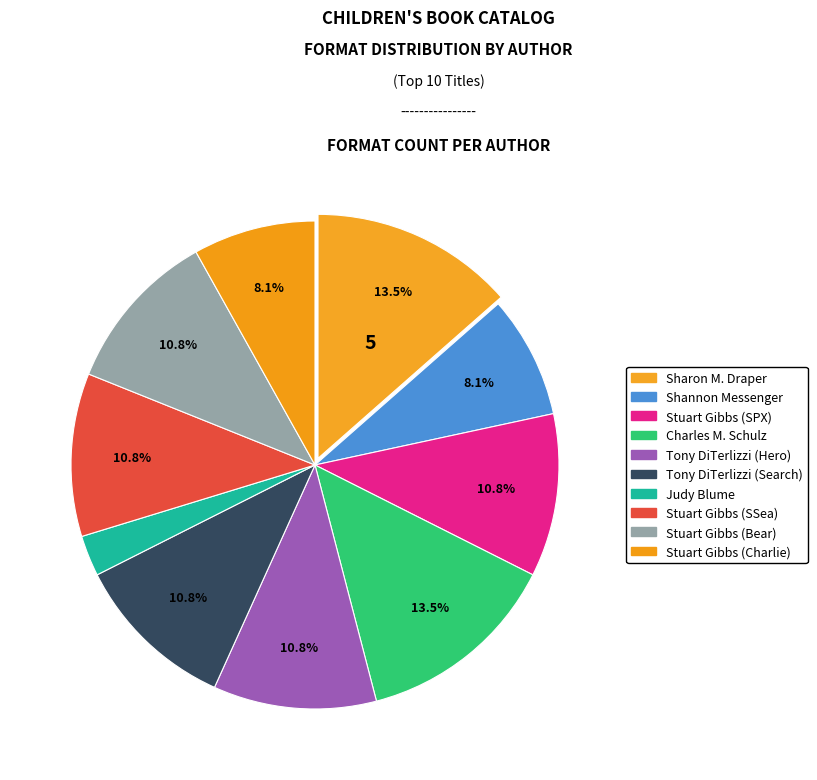

To the nearest percent, what is the difference between the largest and smallest slice percentages?

11%